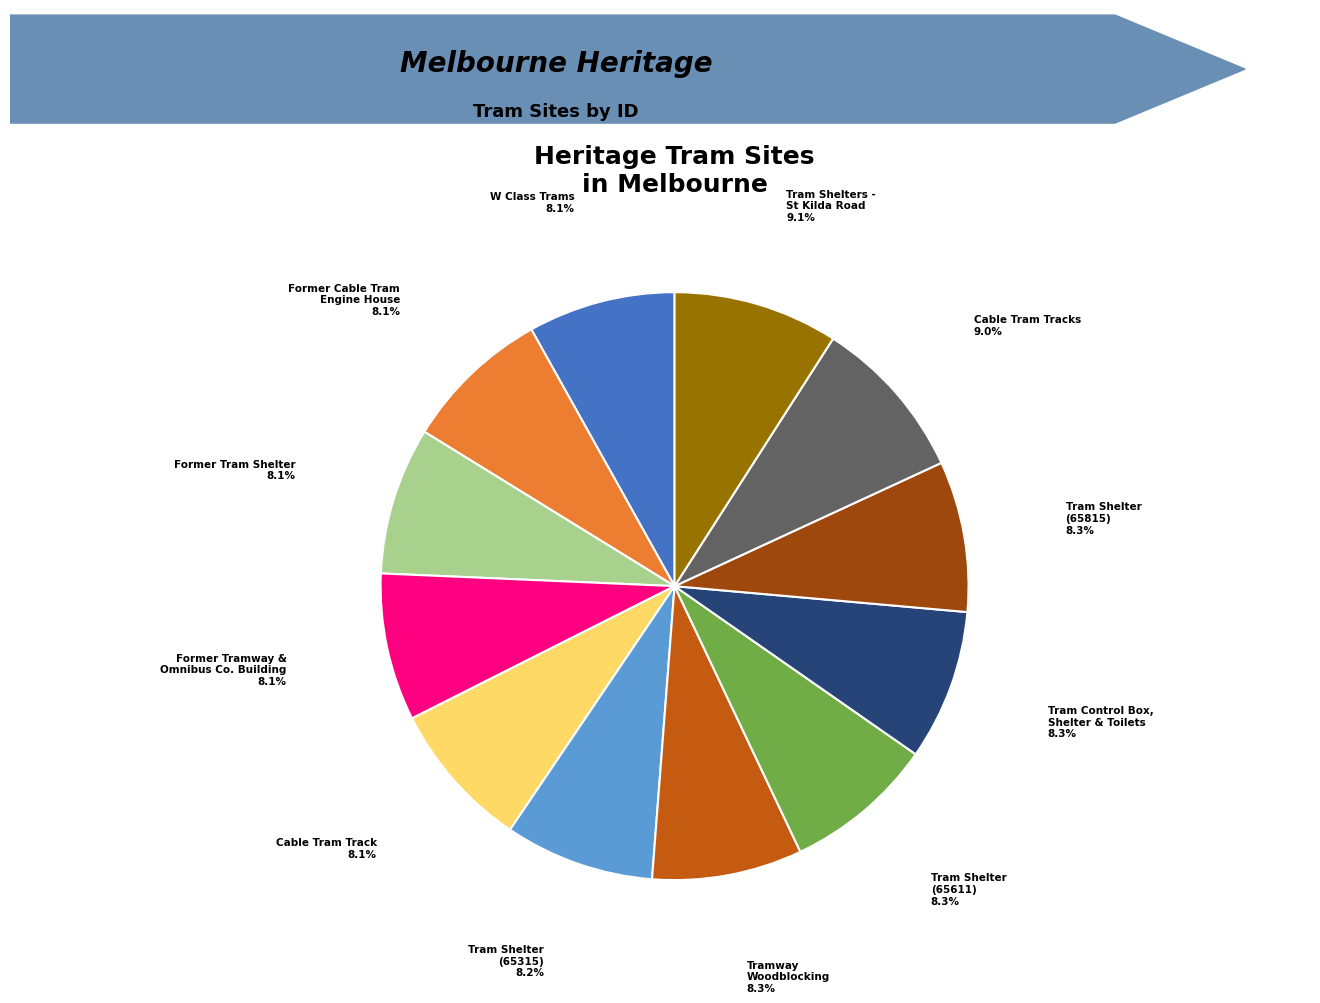

Is there any slice that represents more than half of the pie?

No